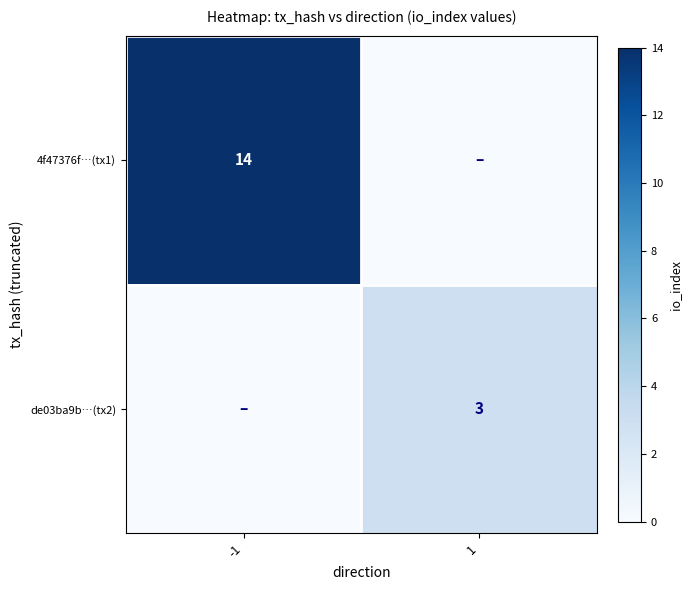

What is the sum of the de03ba9b…(tx2) values at -1 and 1?

3